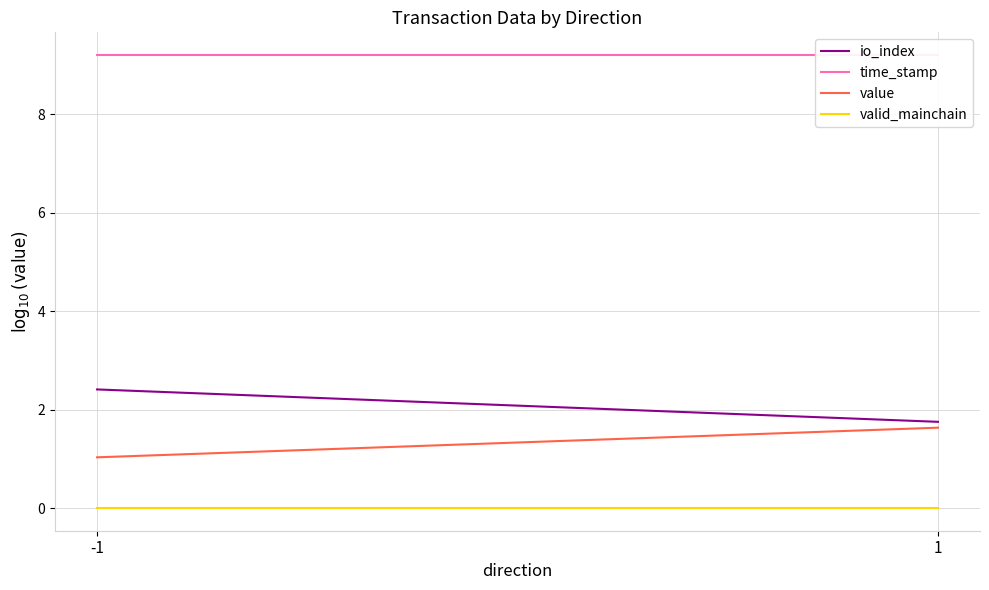

Reading left to right, list all the values displayed in this chart.

io_index: 2.4	1.8
time_stamp: 9.2	9.2
value: 1.0	1.6
valid_mainchain: 0.0	0.0